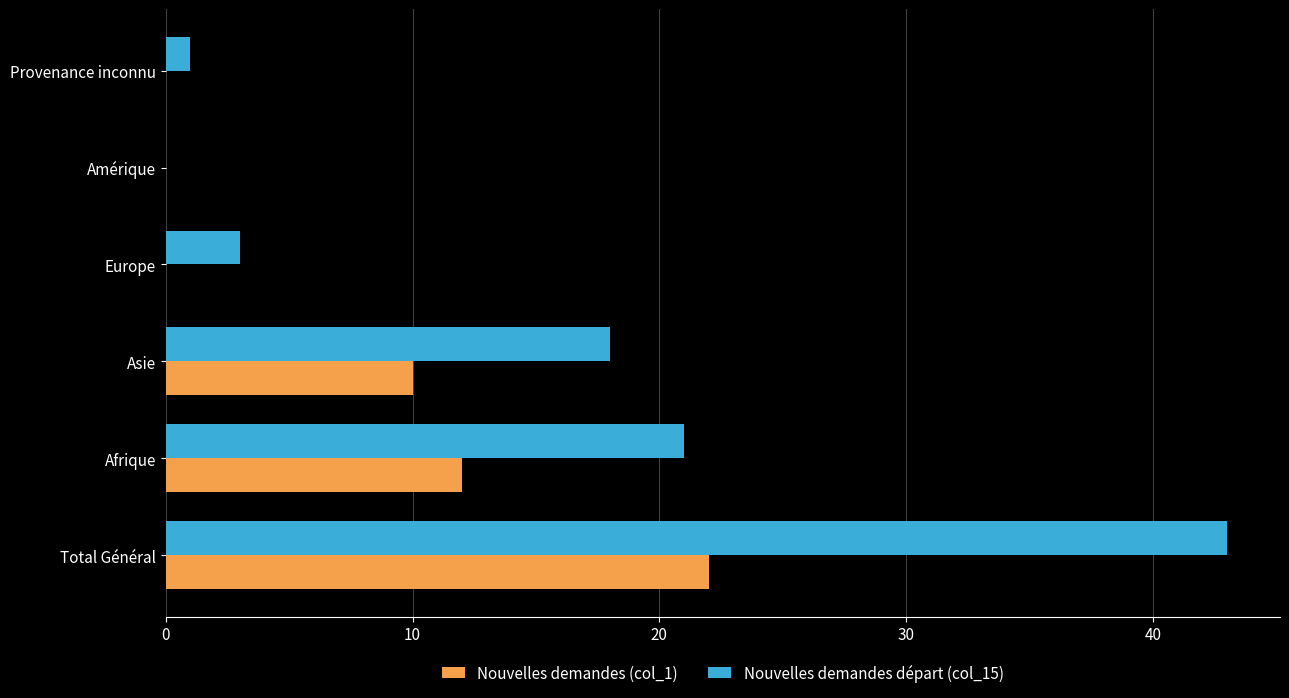

What is the average value of the Nouvelles demandes (col_1) series?

7